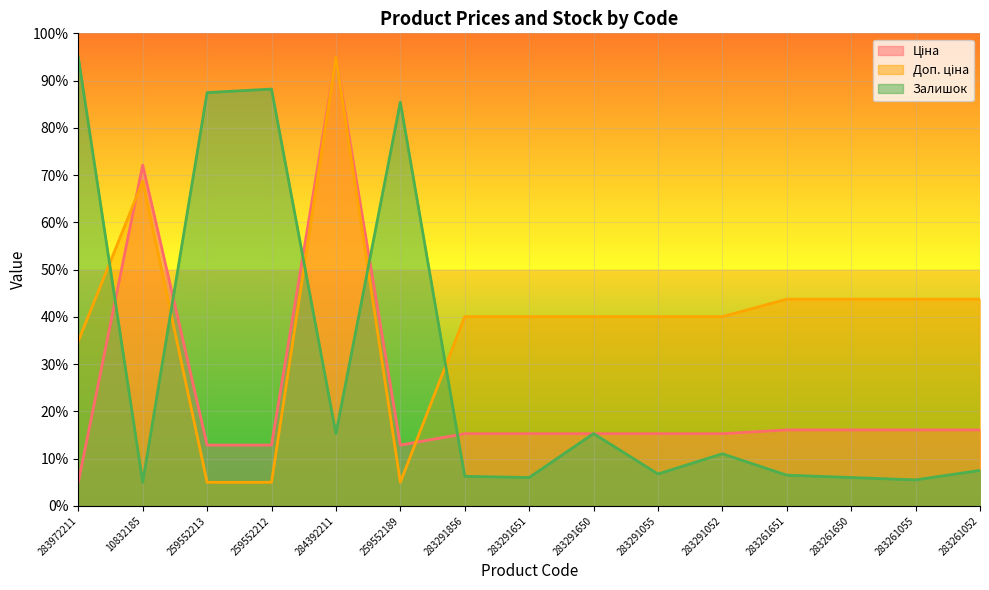

What are all the series names shown in the legend?

Ціна, Доп. ціна, Залишок